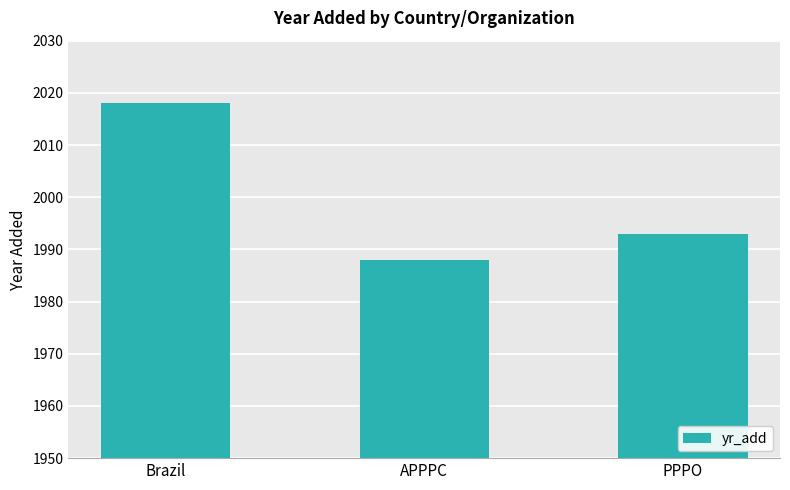

What is the label of the 3rd bar from the left?

PPPO